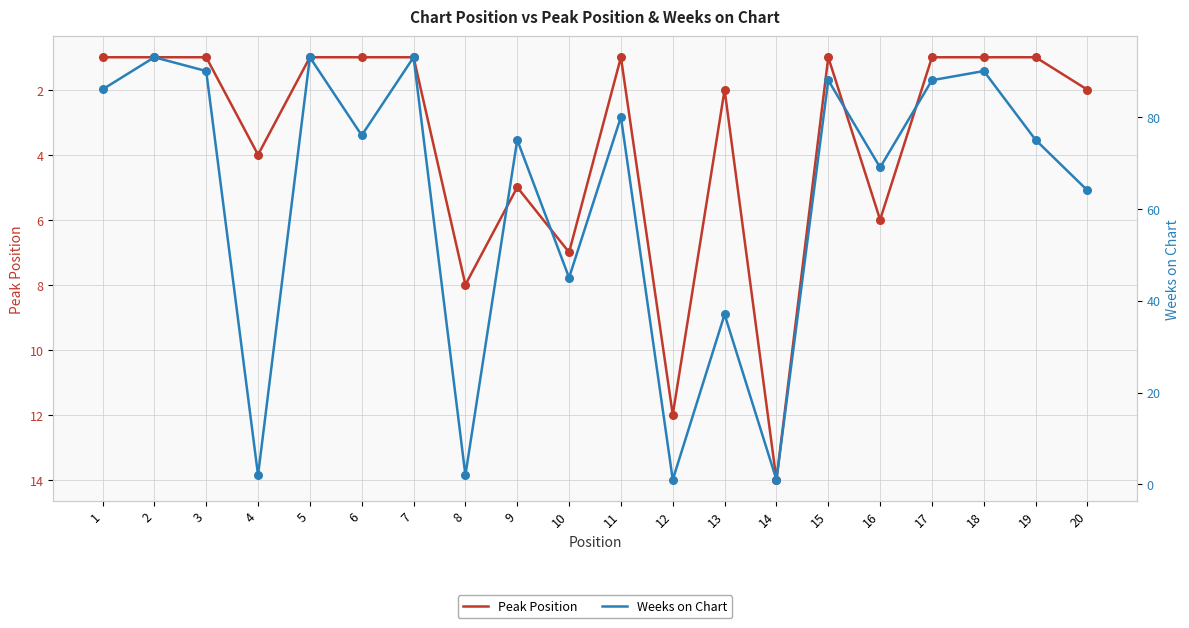

What is the total value across all series at 20?

66